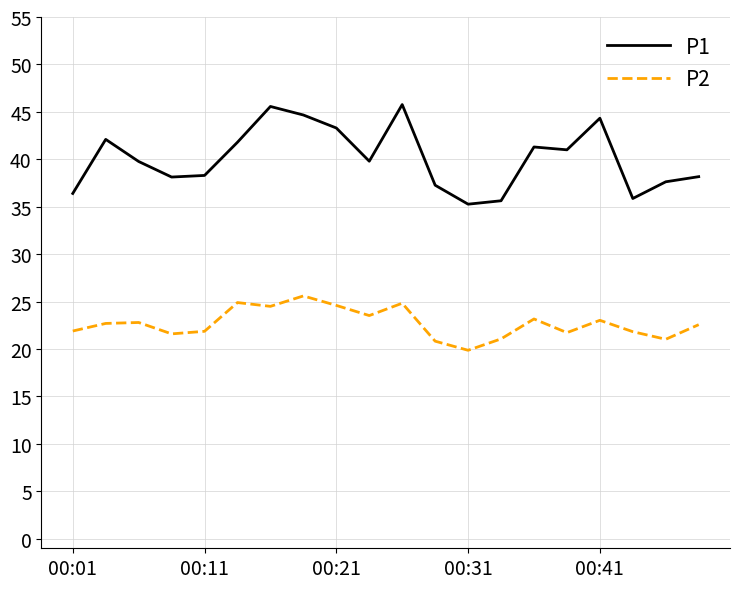

What is the difference between the maximum and minimum values in the P2 series?

5.7